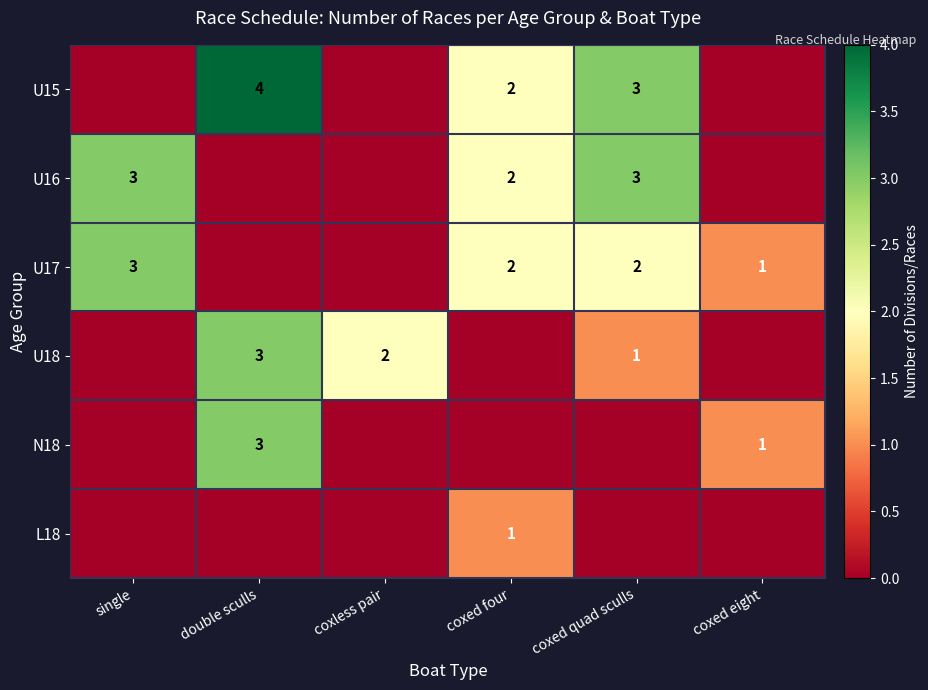

What is the greatest value displayed?

4